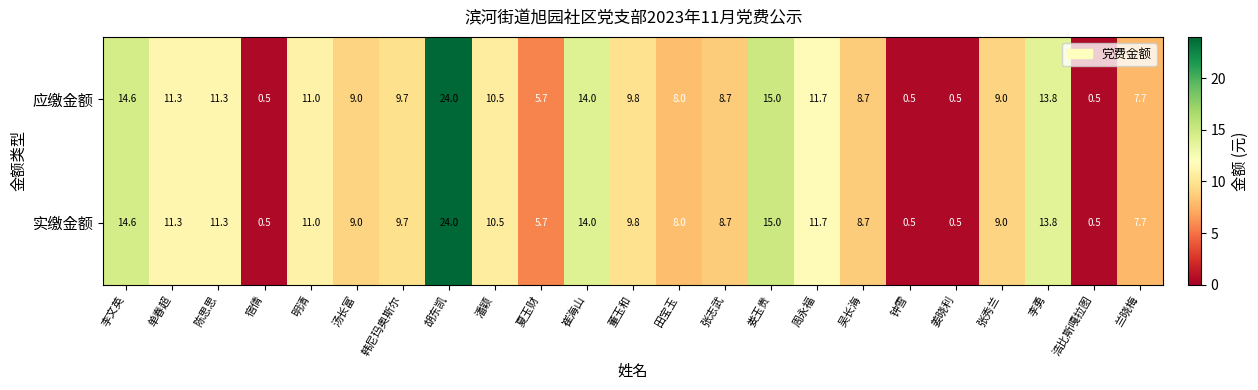

What is the difference between the 实缴金额 values at 吴长海 and 单春超?

2.6